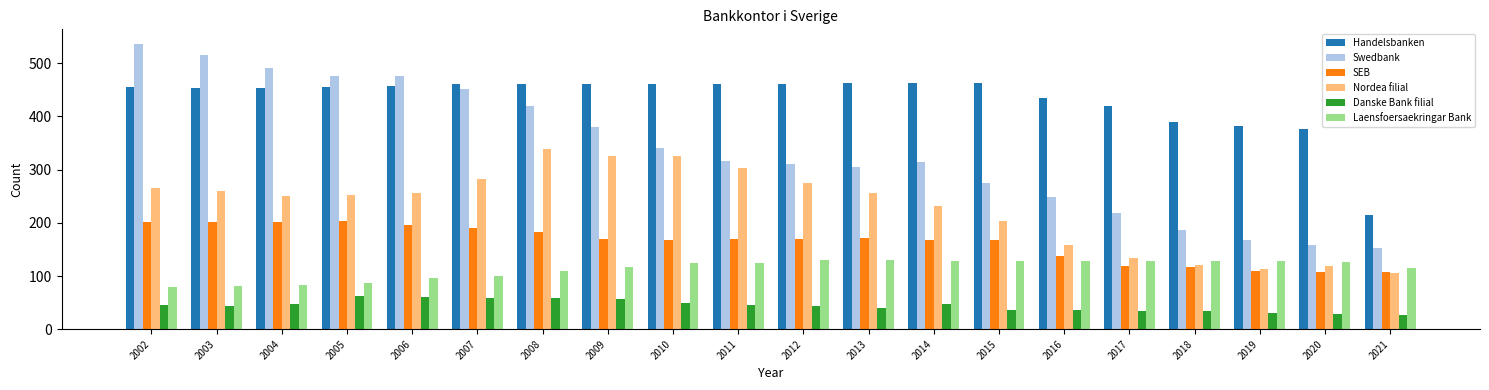

List the series in order of their peak value, lowest first.

Danske Bank filial, Laensfoersaekringar Bank, SEB, Nordea filial, Handelsbanken, Swedbank